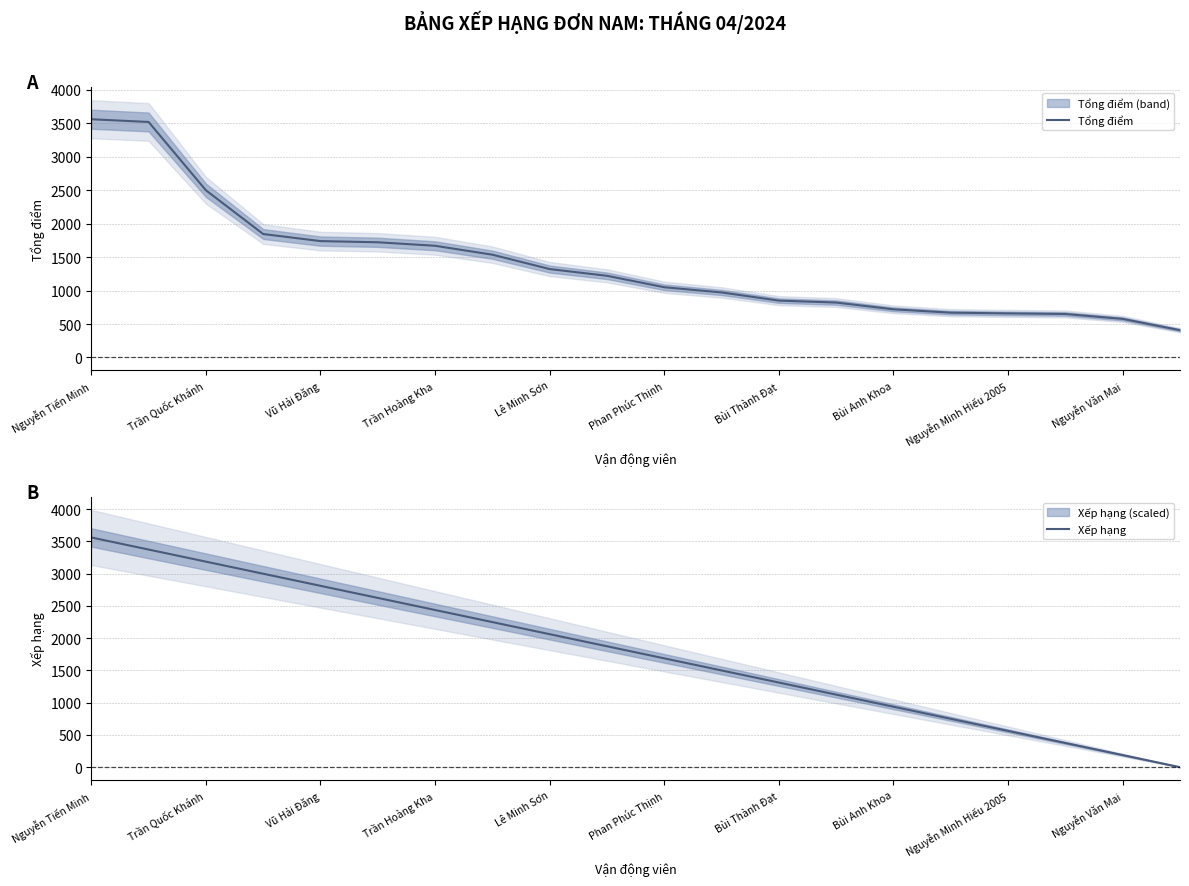

Which category has the highest value in the Xếp hạng series?

Nguyễn Tiến Minh